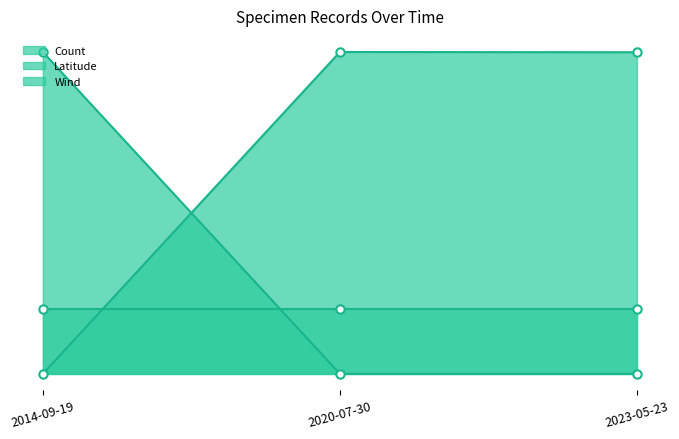

What is the label of the 1st point from the right?

2023-05-23